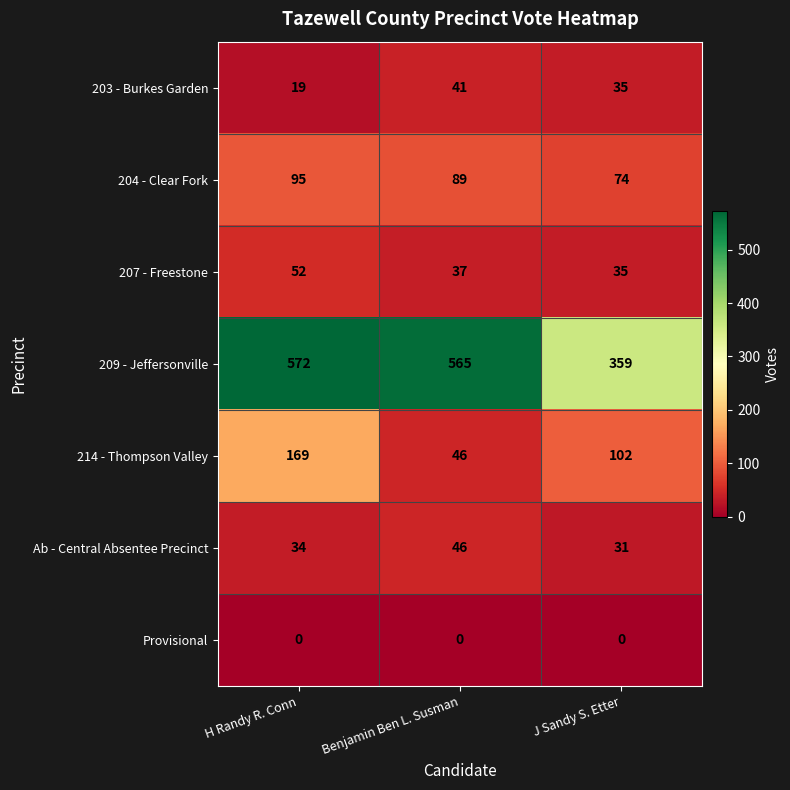

What is the minimum value for Ab - Central Absentee Precinct?

31